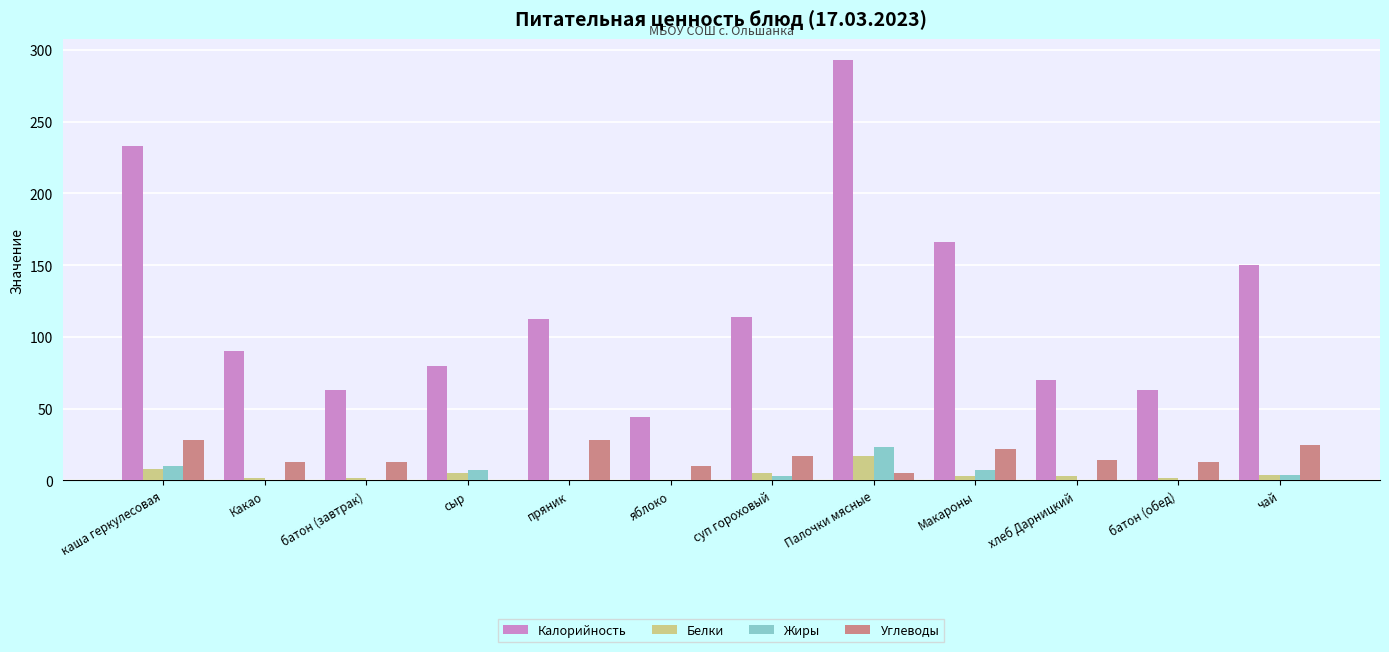

What value does the Углеводы series have at пряник?

28.0